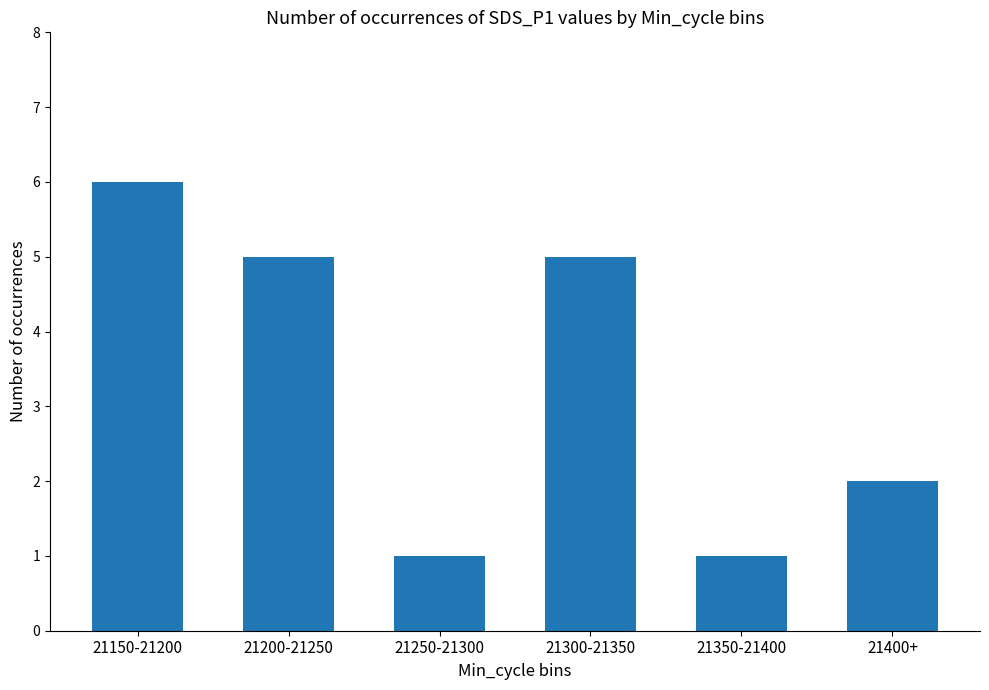

What is the label of the 4th bar from the right?

21250-21300